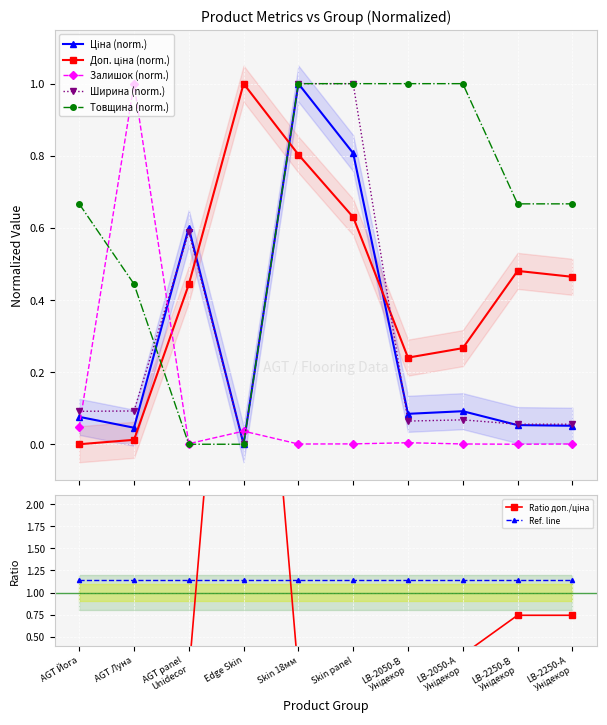

The Доп. ціна series shows 0.1 at LB-2250-В Унідекор. True or false?

False